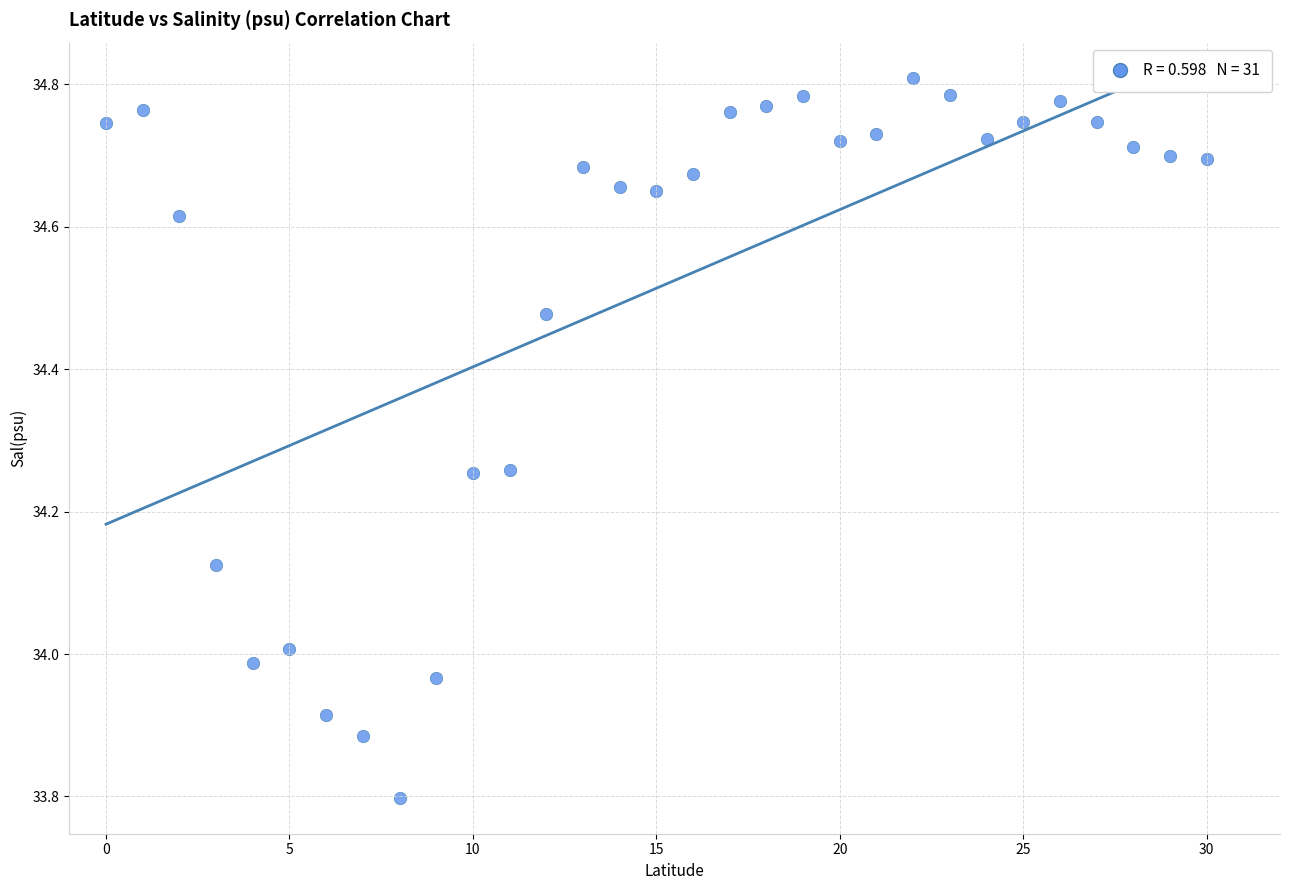

What is the range of Y values (max minus min)?

1.0